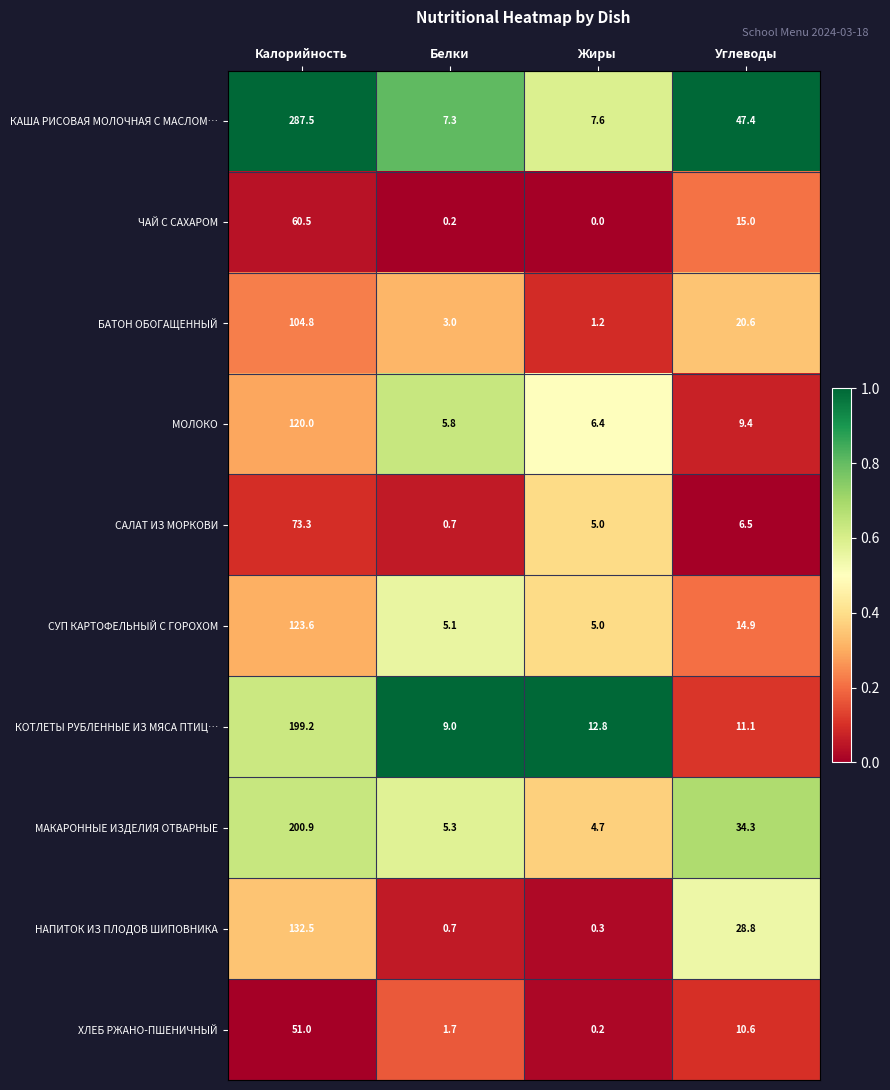

What is the difference between the maximum and minimum values in the НАПИТОК ИЗ ПЛОДОВ ШИПОВНИКА series?

132.2